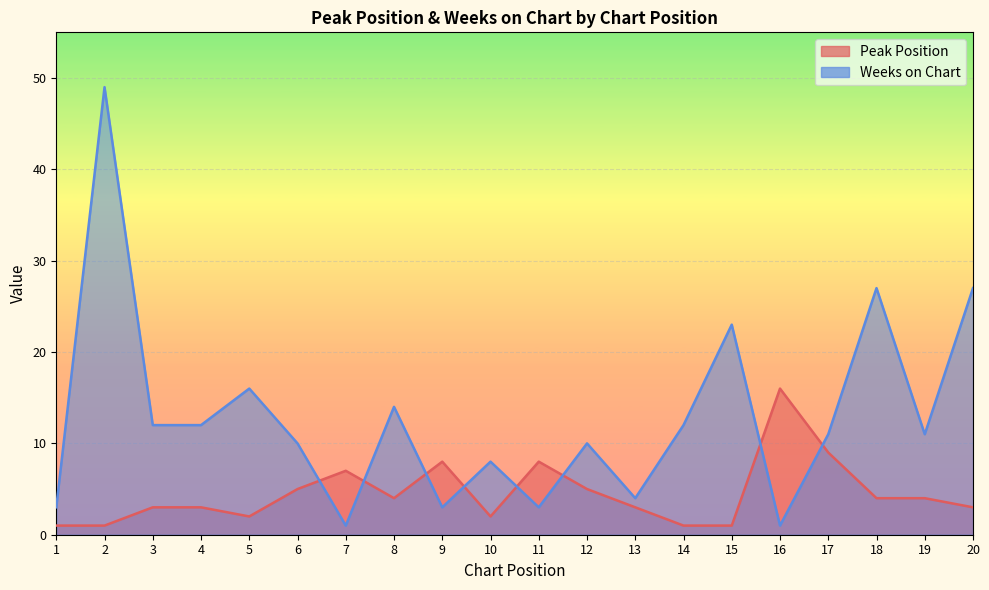

What is the difference between the Peak Position values at 20 and 14?

2